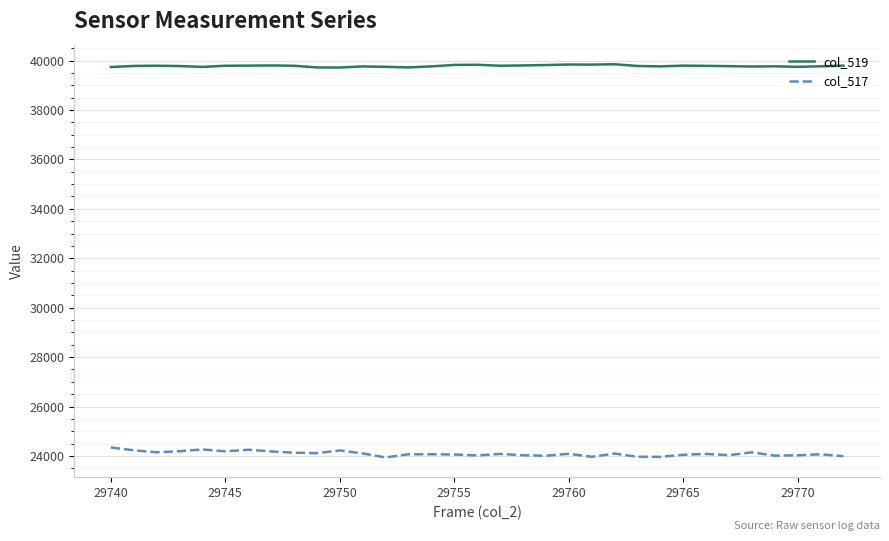

Rank the series by their maximum value, from highest to lowest.

col_519, col_517